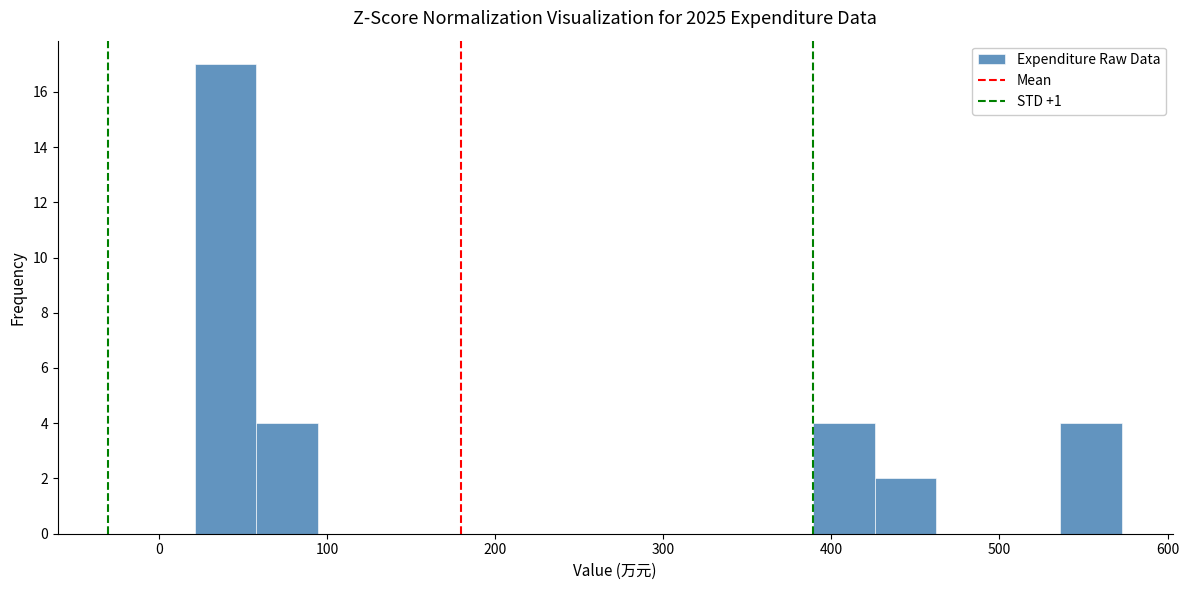

Read against the x-axis, roughly where is the centre of the tallest bar?

40